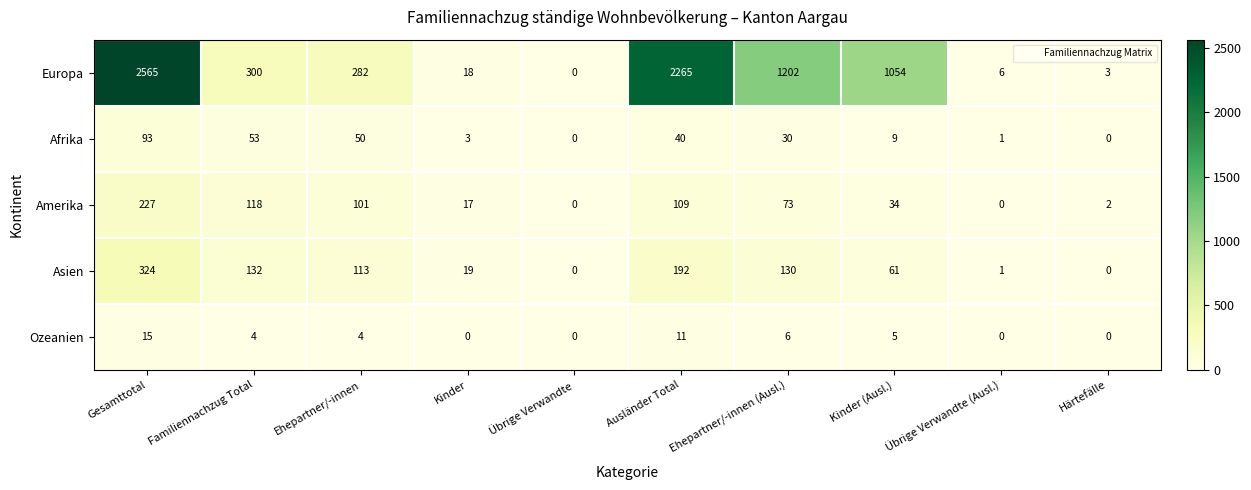

What is the maximum value shown in the chart?

2565